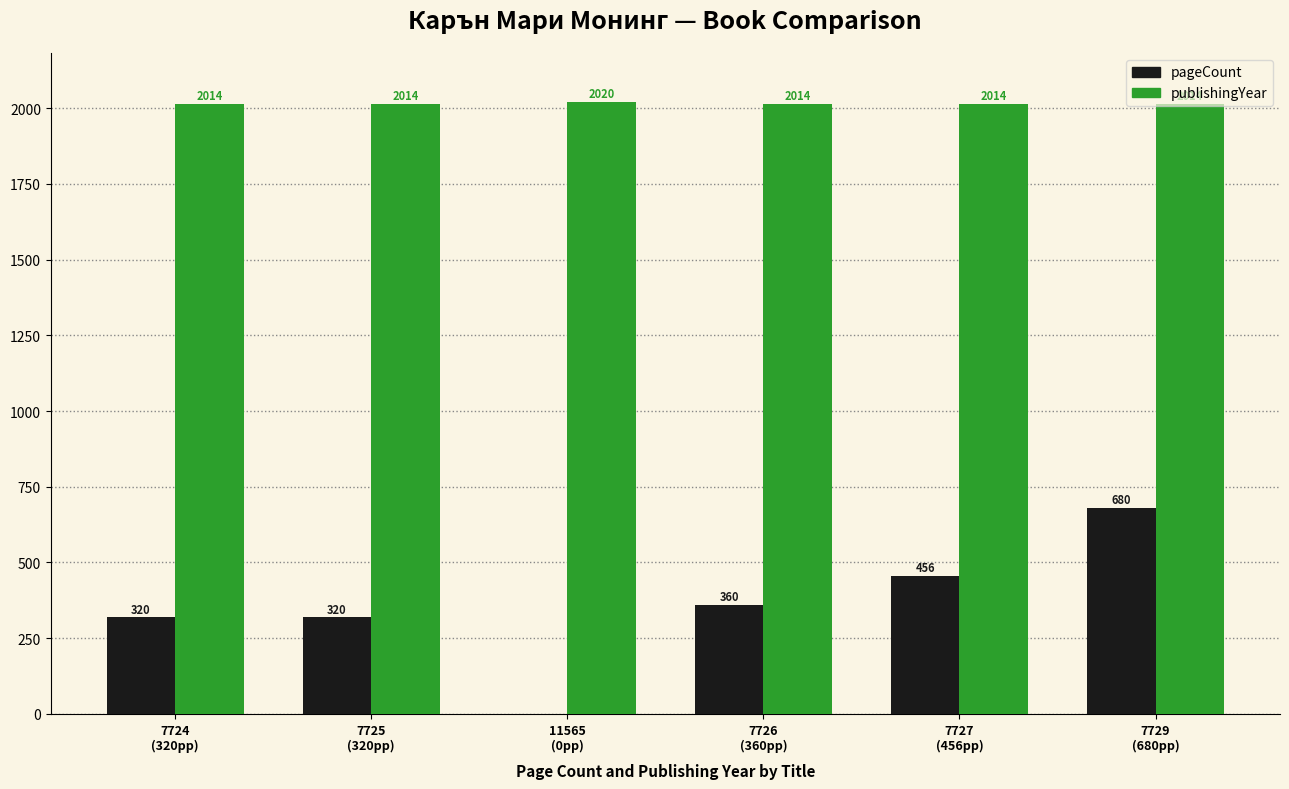

How many publishingYear values are between 2014 and 2015?

5